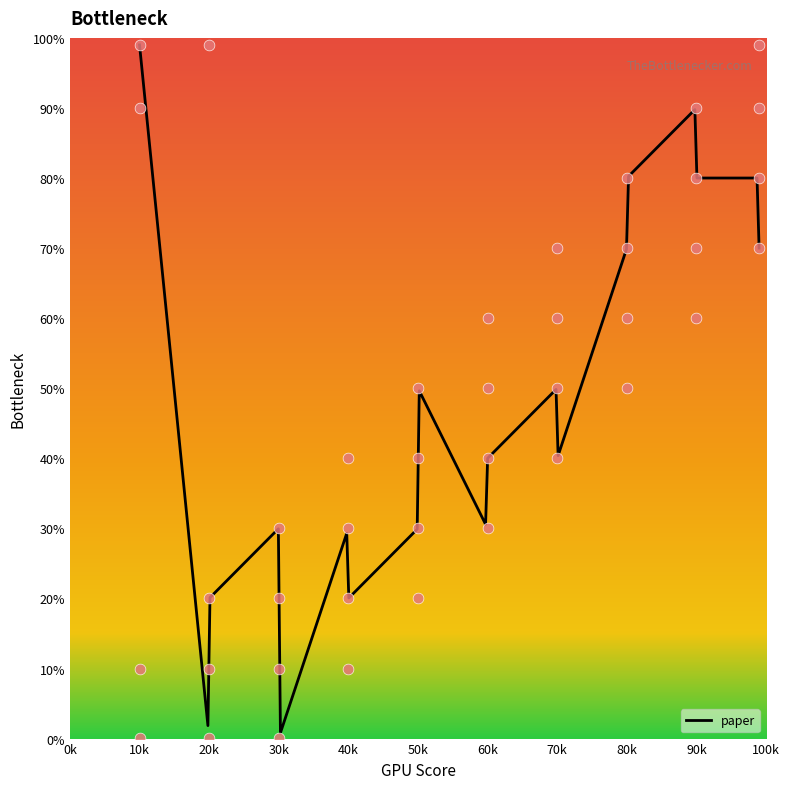

Between 90k and 40k, which is larger?

90k